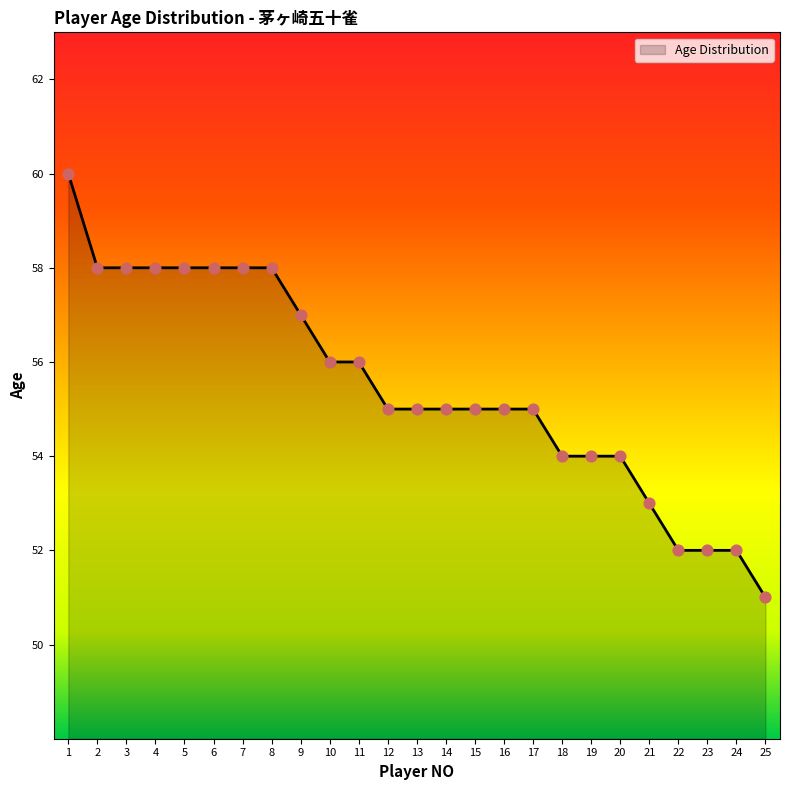

What is the change in value from 3 to 12?

-3